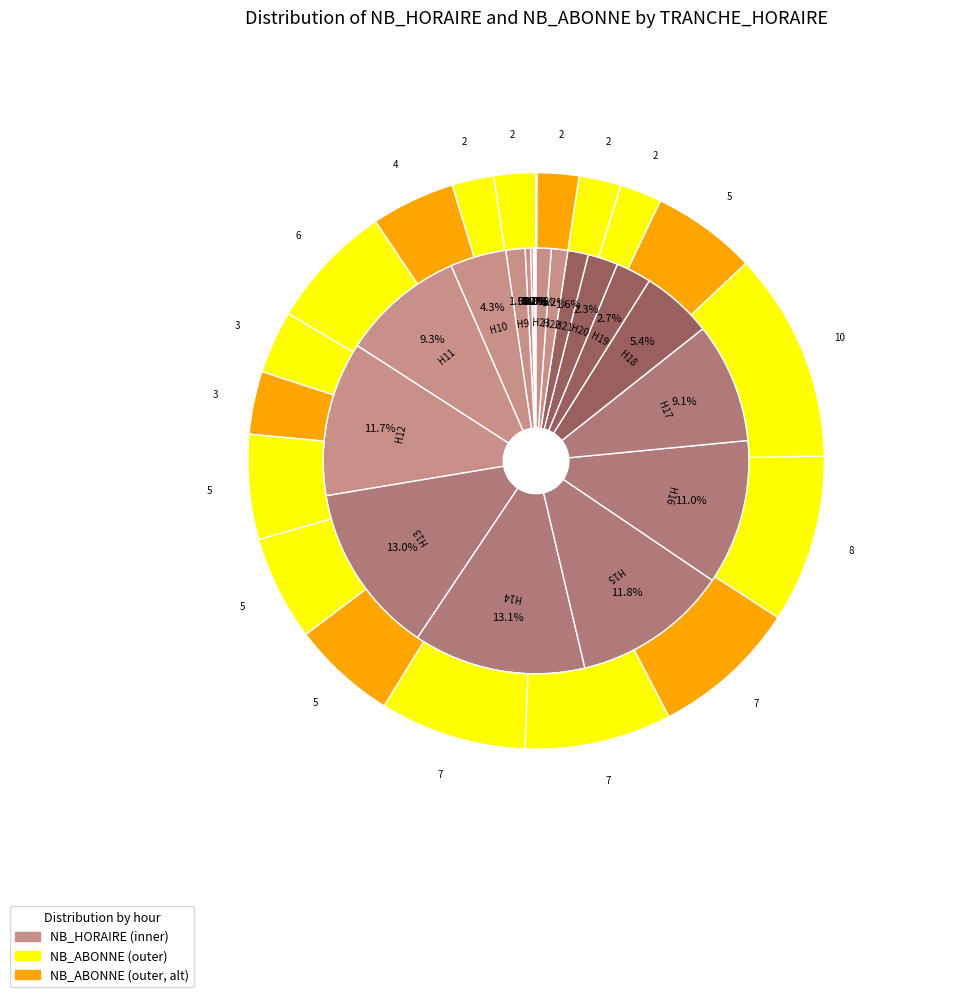

Do 3 and 4 together represent more than half of the pie?

No